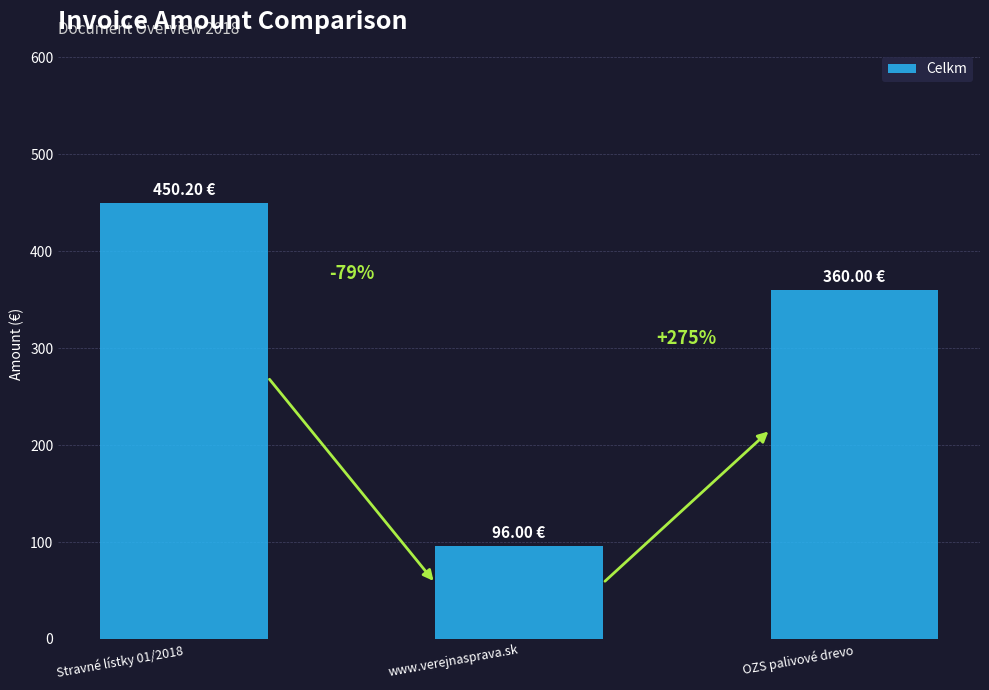

What is the minimum value shown in the chart?

96.0